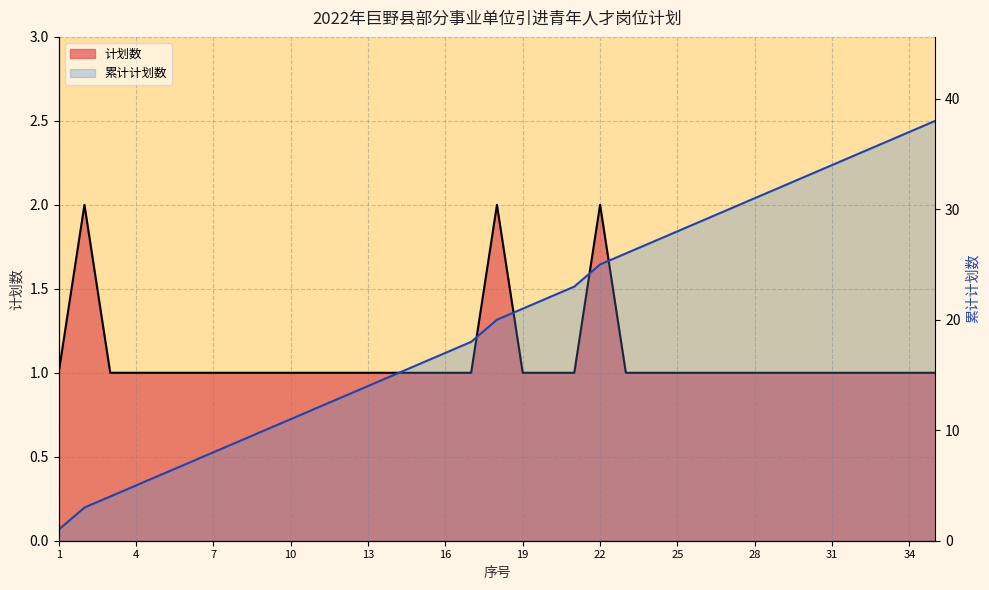

At which category does the data reach its first local peak?

2